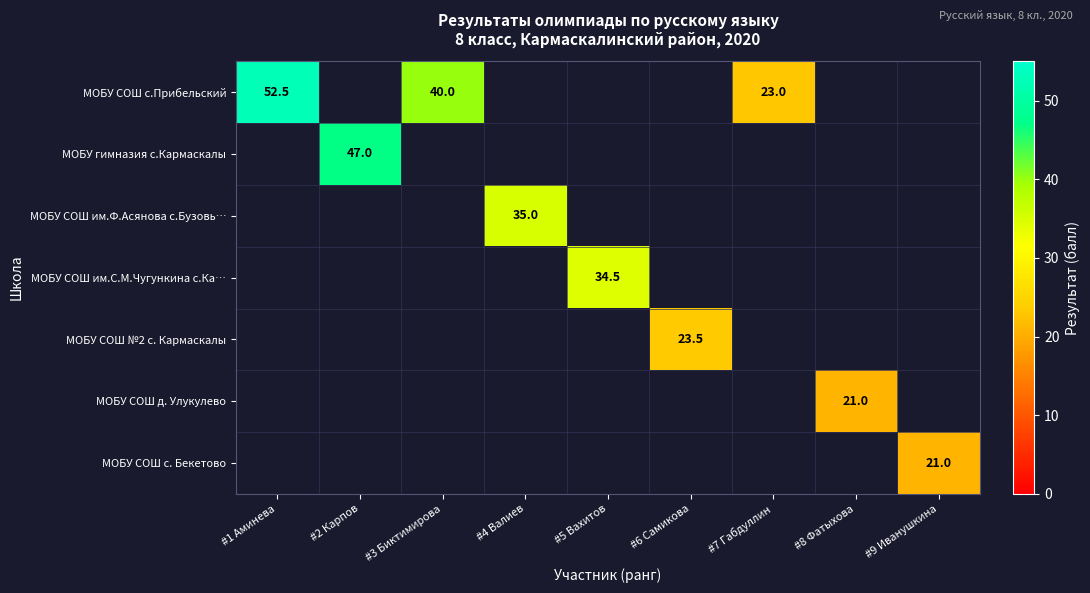

At #4 Валиев, list the series in order from smallest to largest.

МОБУ СОШ с.Прибельский, МОБУ гимназия с.Кармаскалы, МОБУ СОШ им.Ф.Асянова с.Бузовь…, МОБУ СОШ им.С.М.Чугункина с.Ка…, МОБУ СОШ №2 с. Кармаскалы, МОБУ СОШ д. Улукулево, МОБУ СОШ с. Бекетово